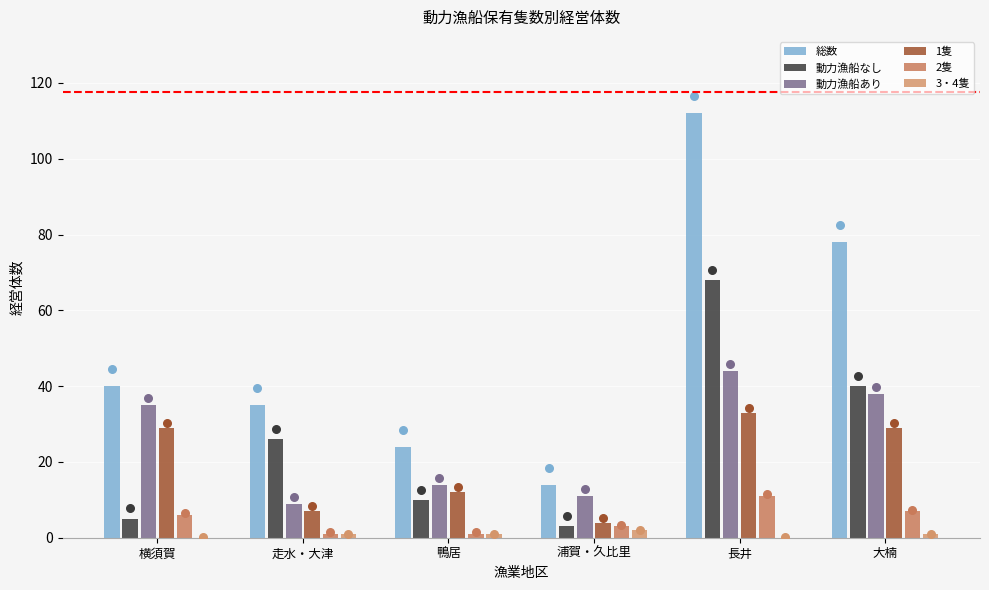

At how many categories does at least one series exceed 24?

4